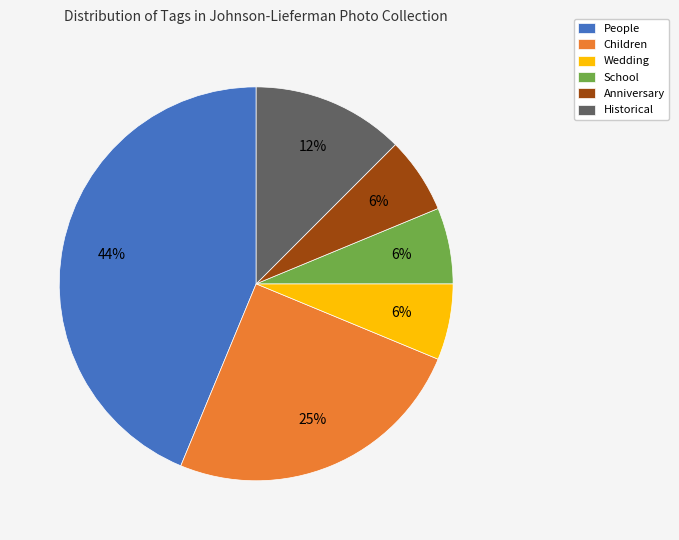

Count the number of slices in the pie.

6